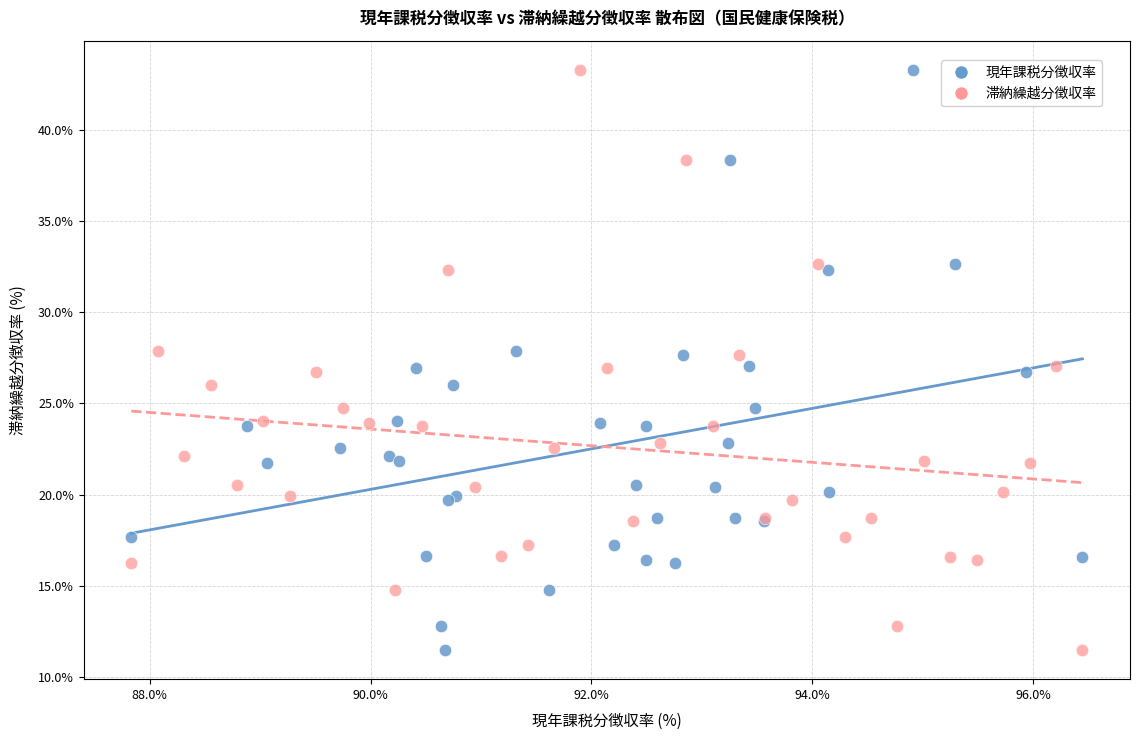

What are all the series names shown in the legend?

現年課税分徴収率, 滞納繰越分徴収率